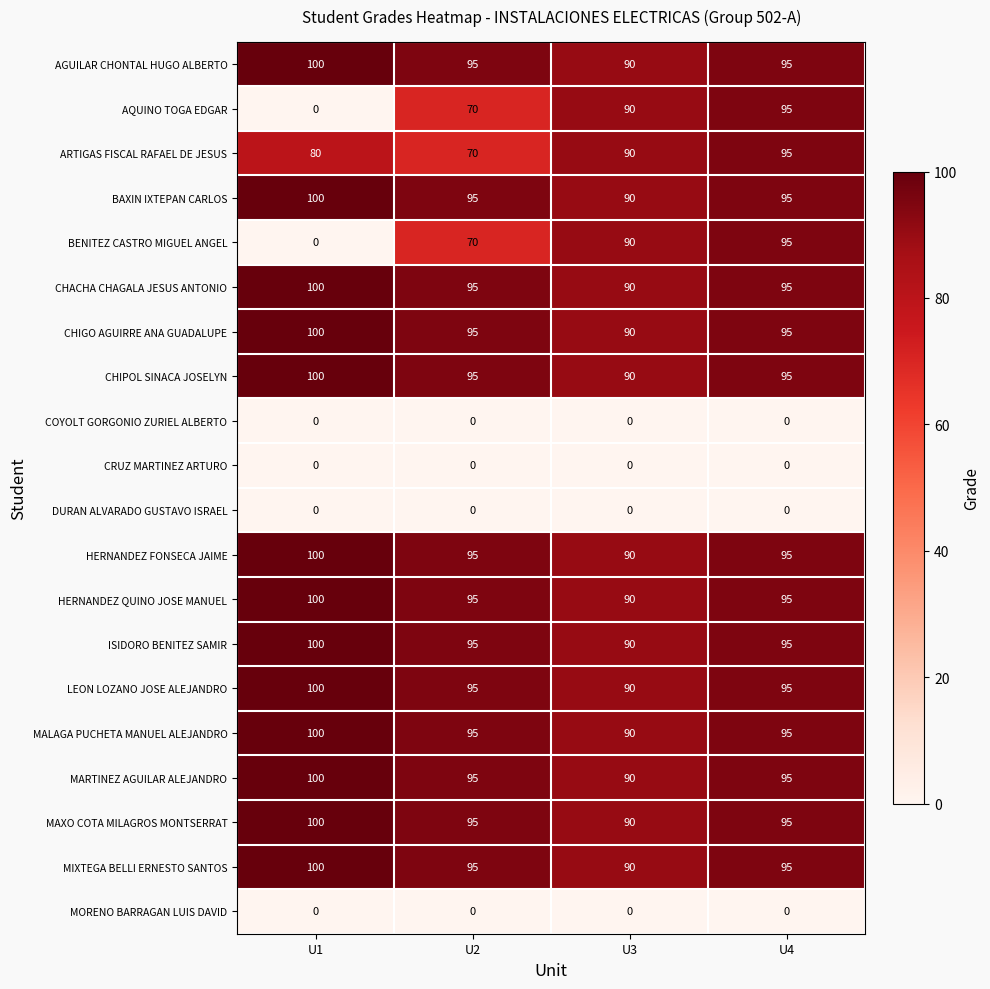

Where does the BAXIN IXTEPAN CARLOS series first go above 95?

U1